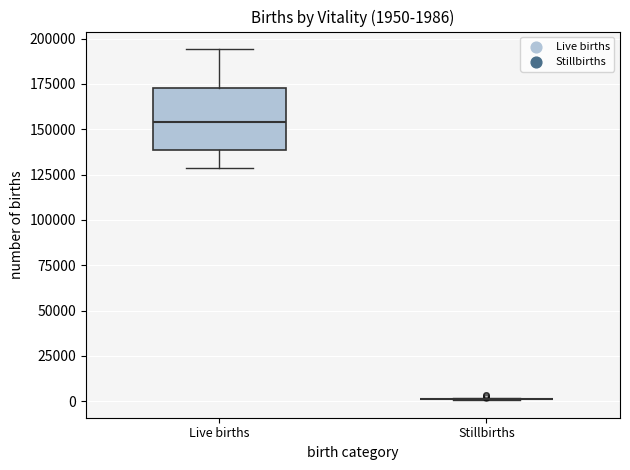

Which box is the tallest, from its lower edge to its upper edge?

Live births